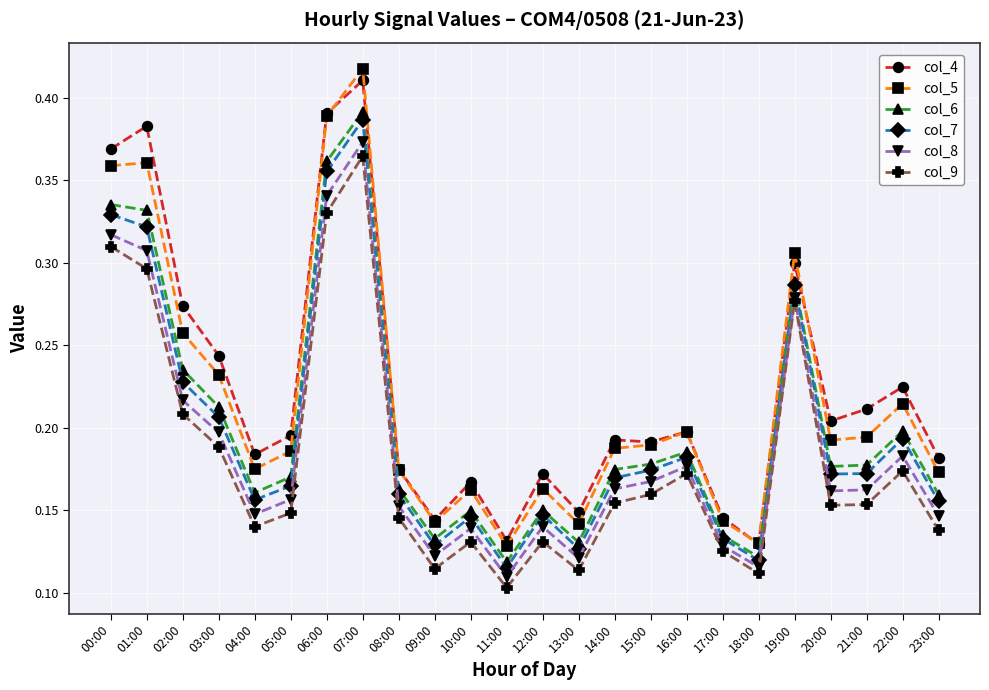

At which category is the sum across all series the highest?

07:00